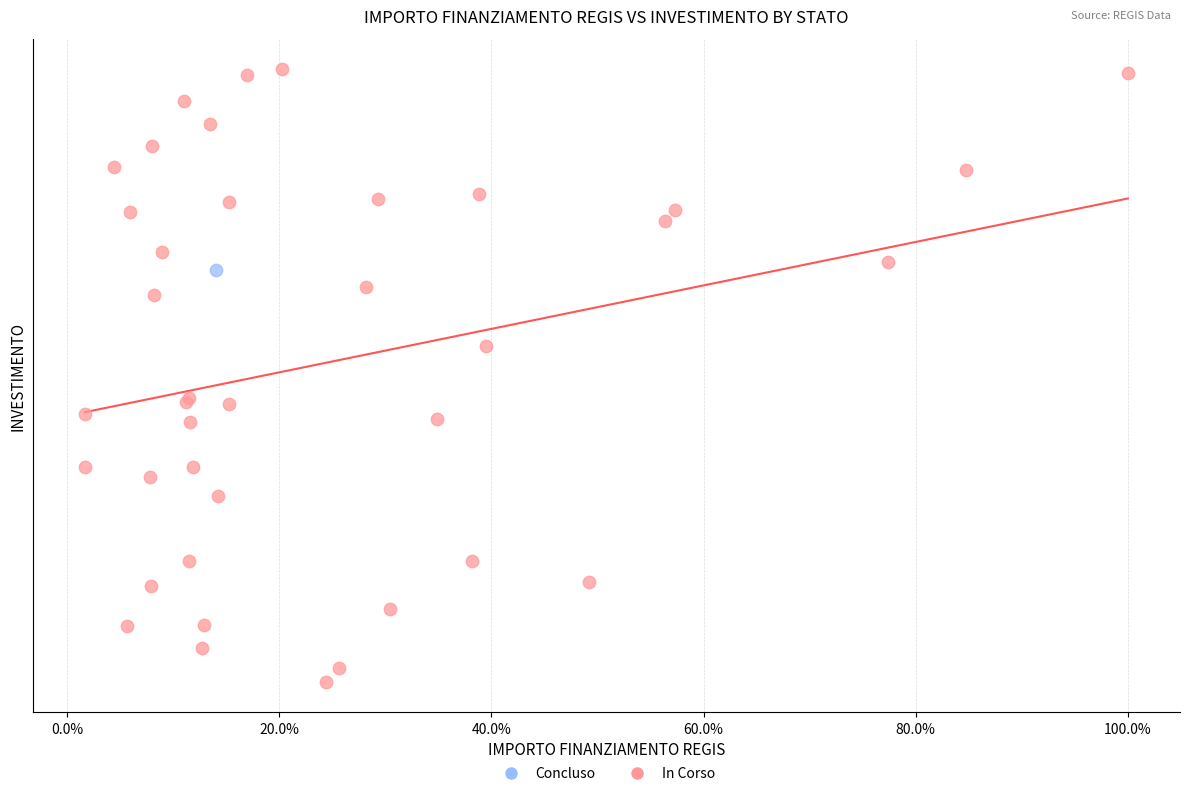

What are all the series names shown in the legend?

Concluso, In Corso